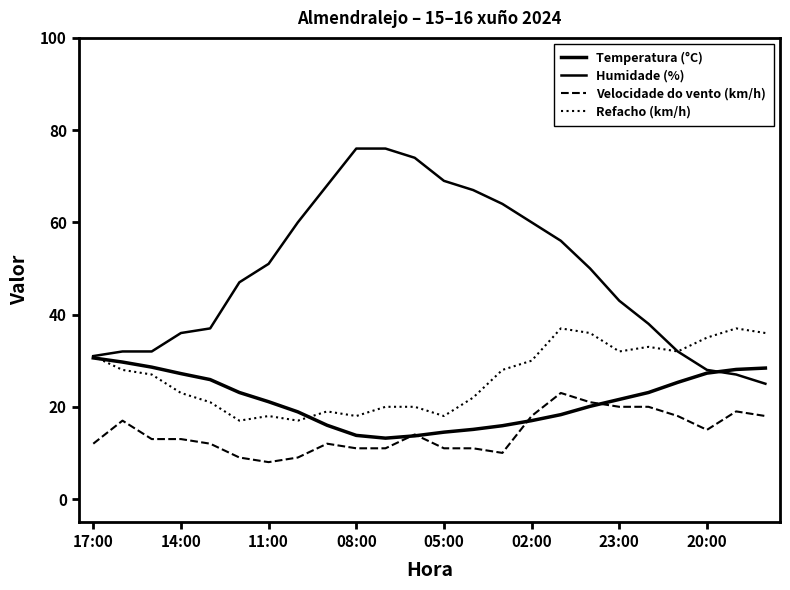

At how many categories does at least one series exceed 18?

24